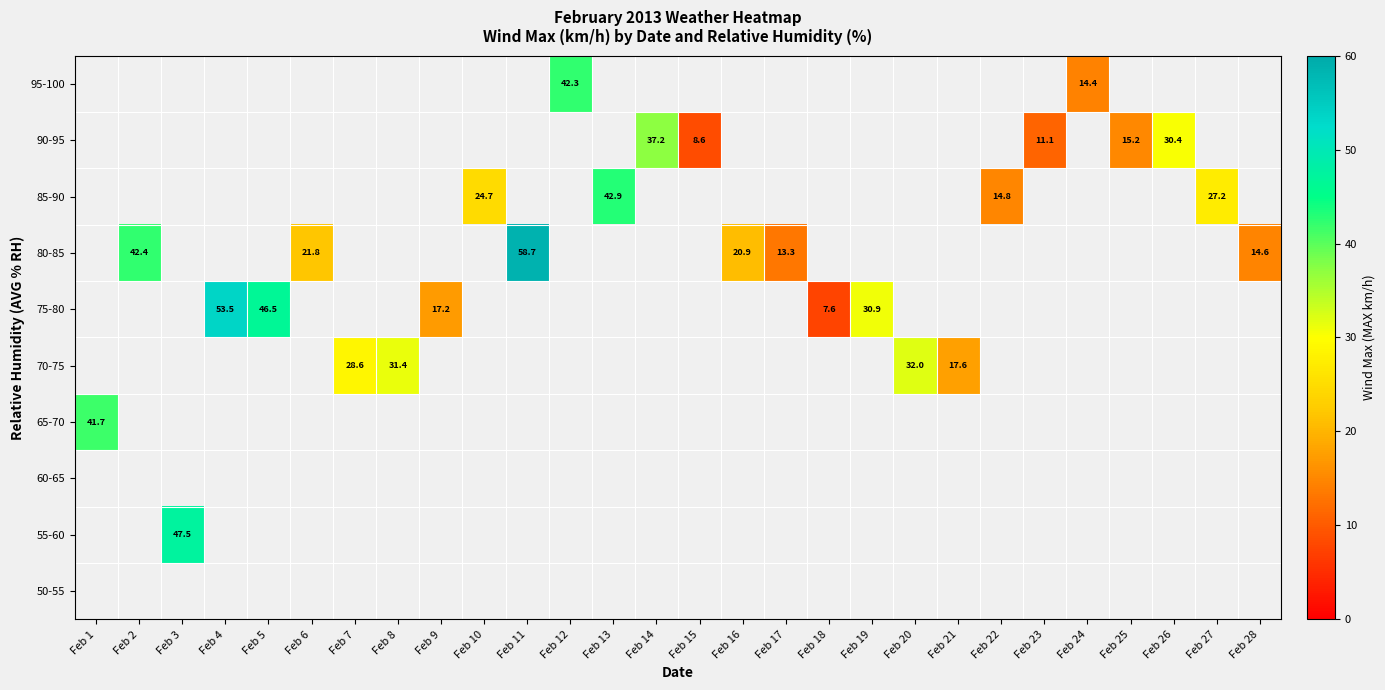

Which category has the lowest value across all series?

Feb 18